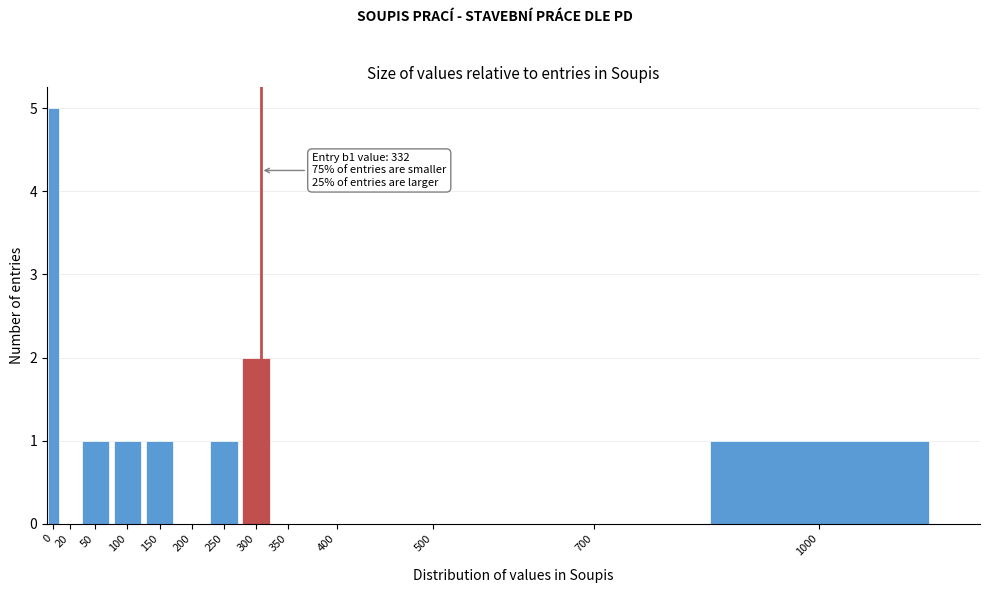

Reading left to right, extract all data points from this chart.

0=5	20=0	50=1	100=1	150=1	200=0	250=1	300=2	350=0	400=0	500=0	700=0	1000=1